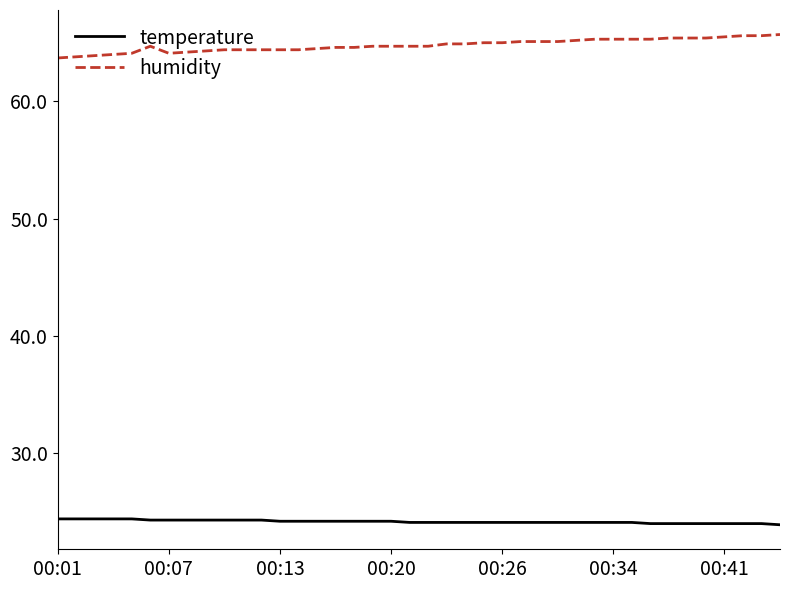

What is the maximum value shown in the chart?

65.7